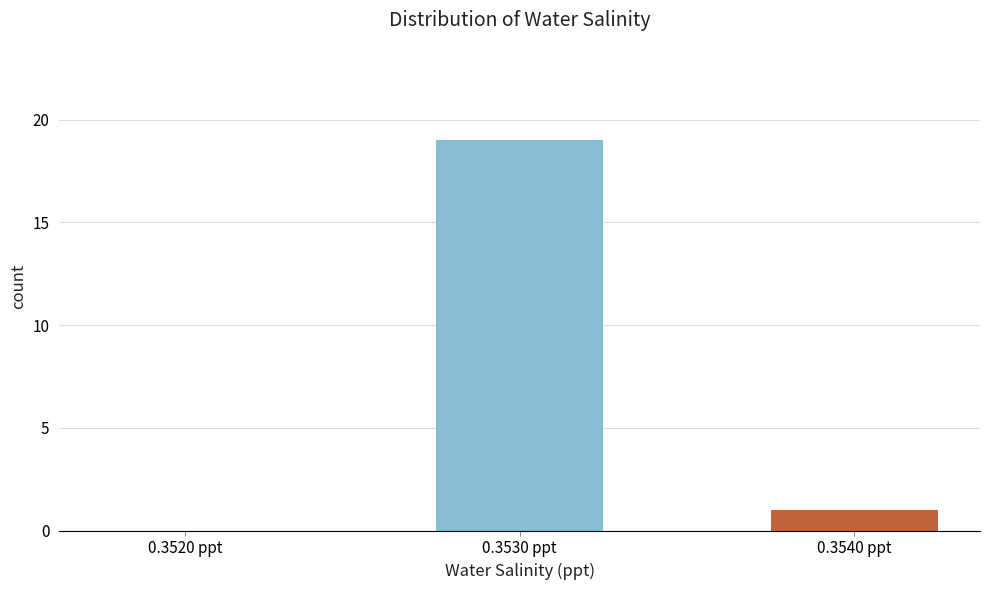

Is it true that the value at 0.3530 ppt is 19?

True